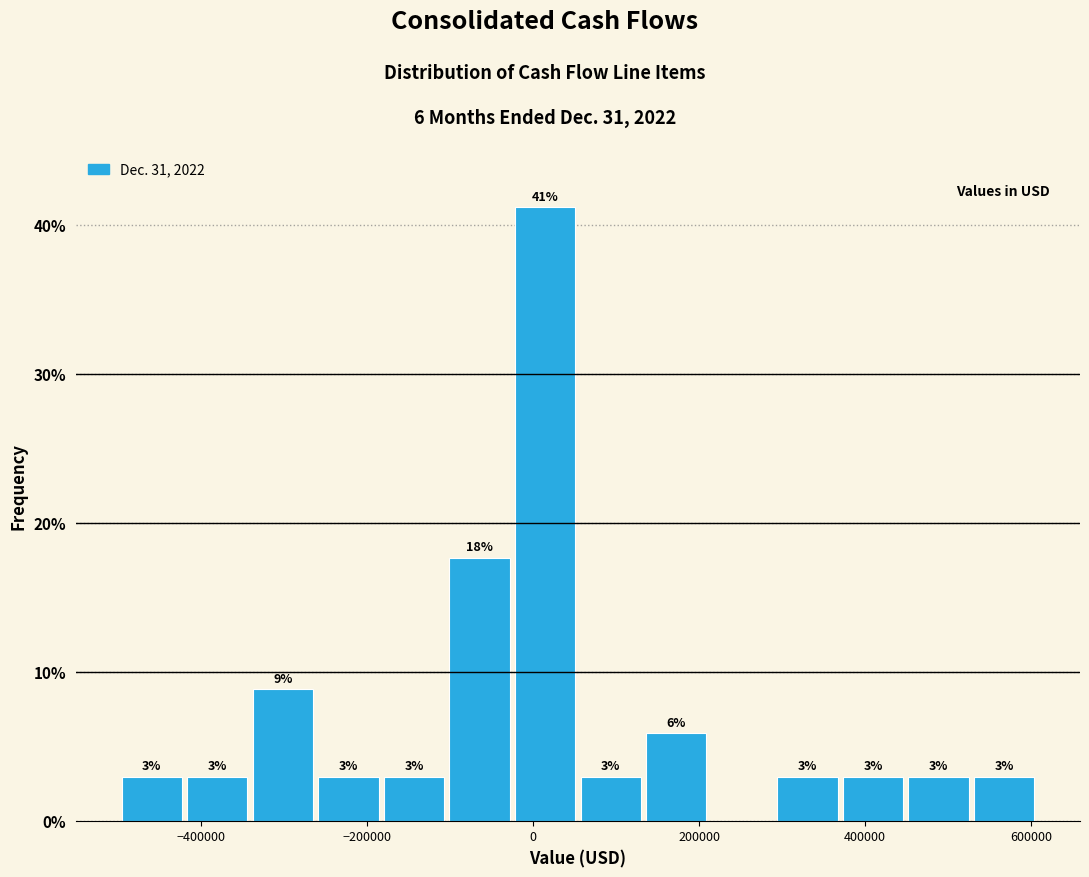

Around what value on the x-axis is the tallest bar? Give the approximate position of its centre, as read against the axis.

20000